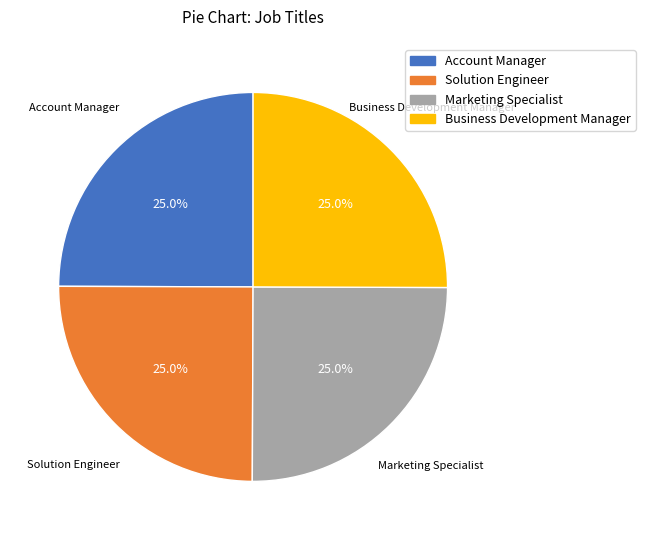

Is it true that Business Development Manager is 25% of the pie?

True